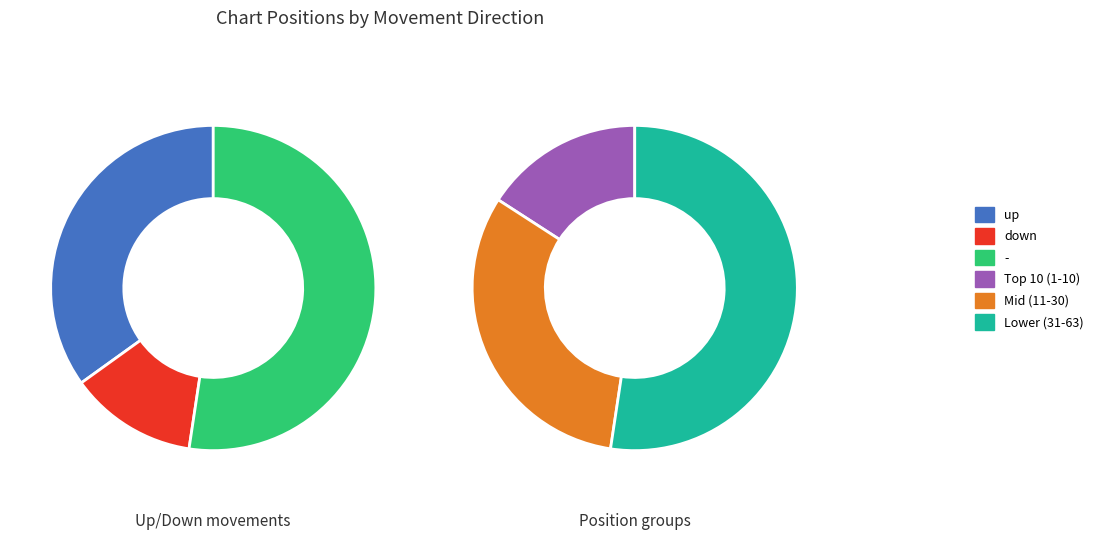

To the nearest percent, what is the combined percentage of down and -?

65%